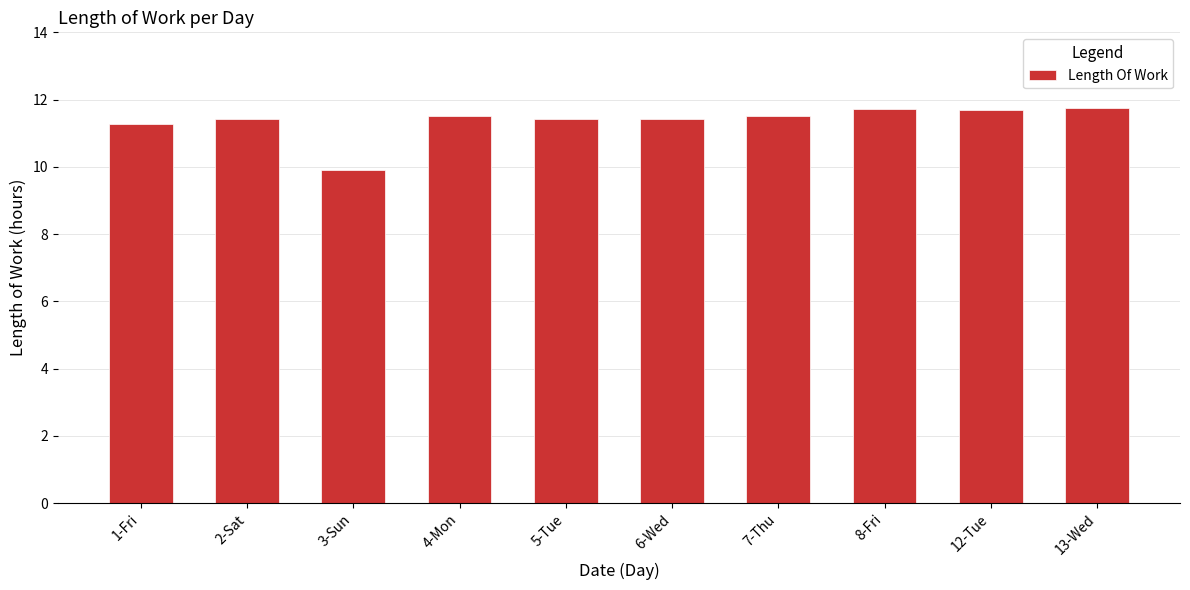

What is the smallest value displayed?

9.9